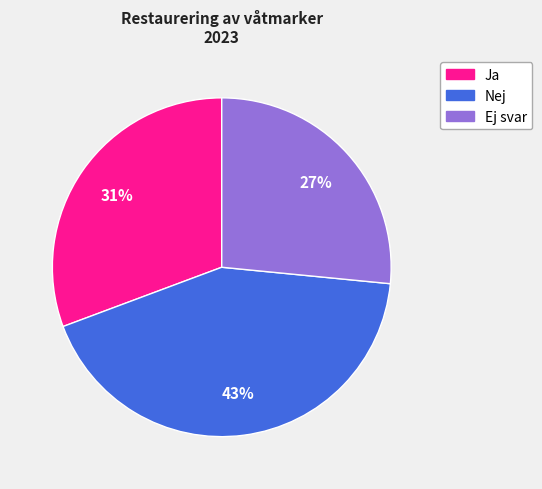

The Ja slice represents 40% of the pie. True or false?

False